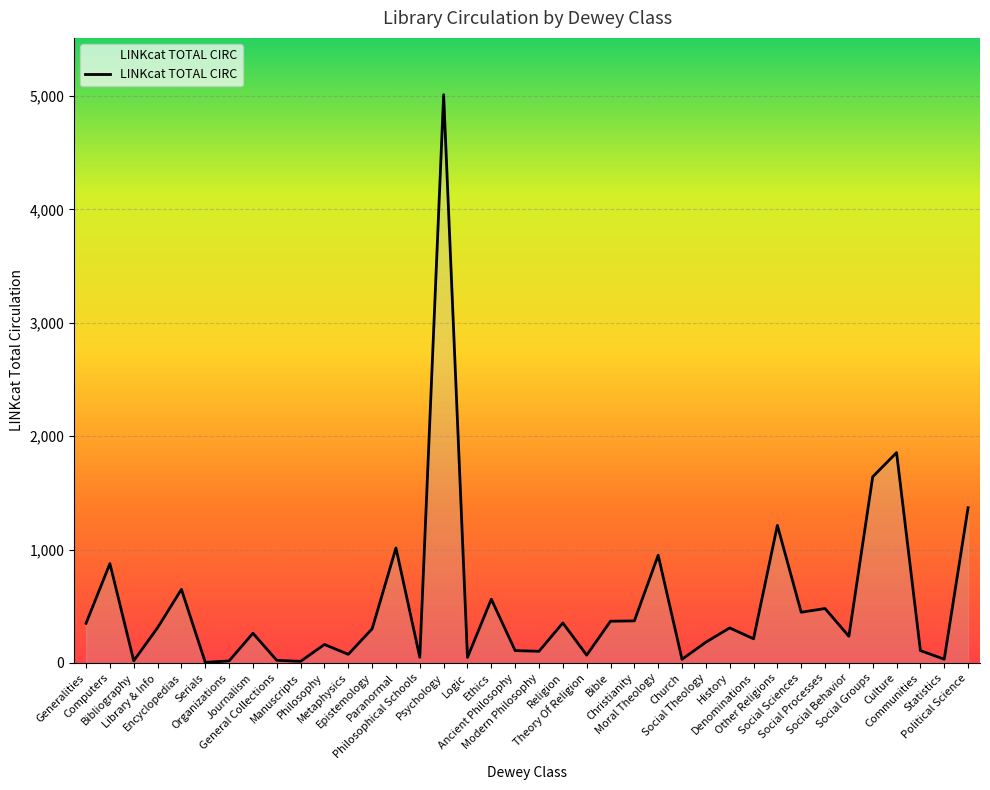

What is the difference between the maximum and minimum values?

5006